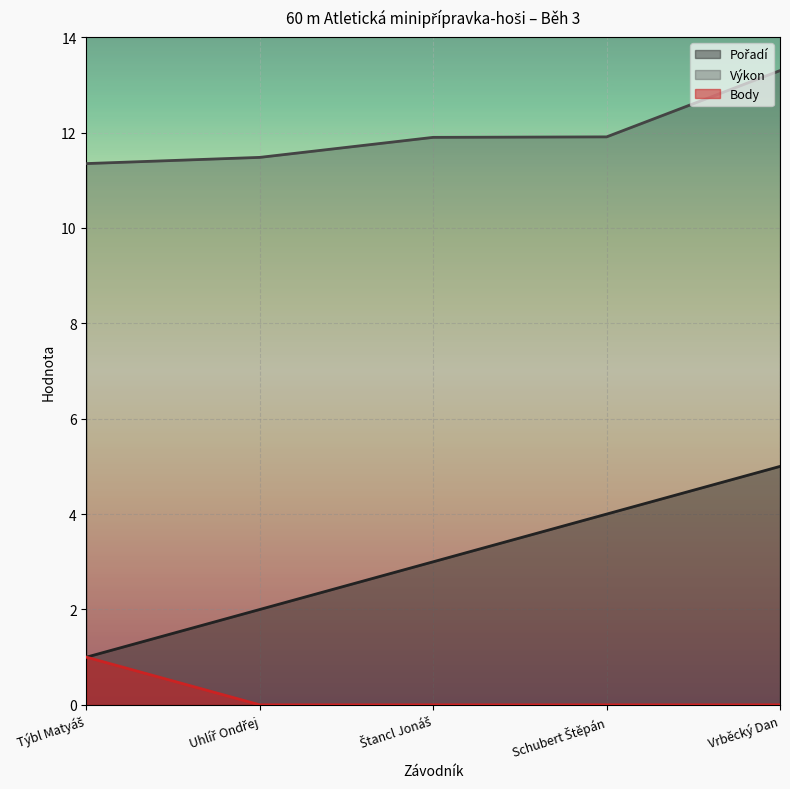

Rank the categories by Výkon value from lowest to highest.

Týbl Matyáš, Uhlíř Ondřej, Štancl Jonáš, Schubert Štěpán, Vrběcký Dan